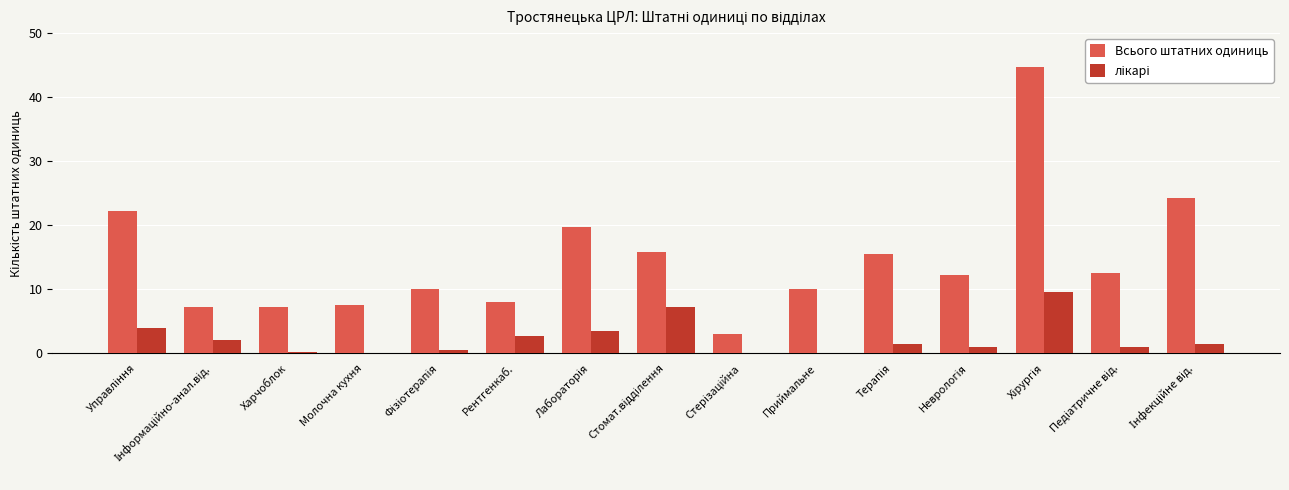

How many series are shown in this chart?

2